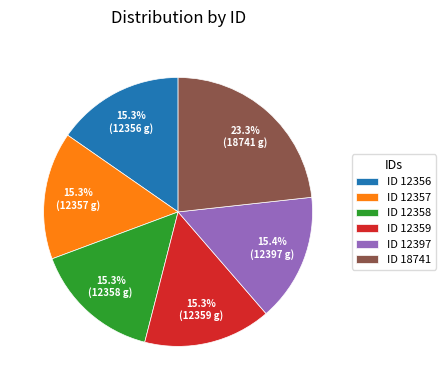

What is the ratio of the value at ID 12356 to the value at ID 12358?

1.0